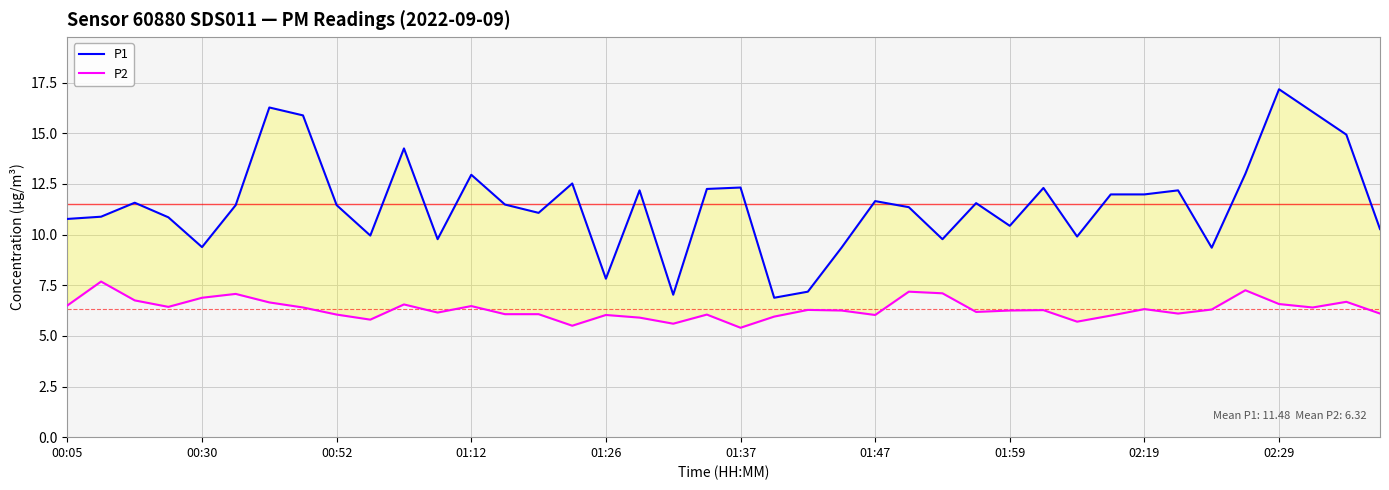

What value does the P1 series have at 30?

9.9